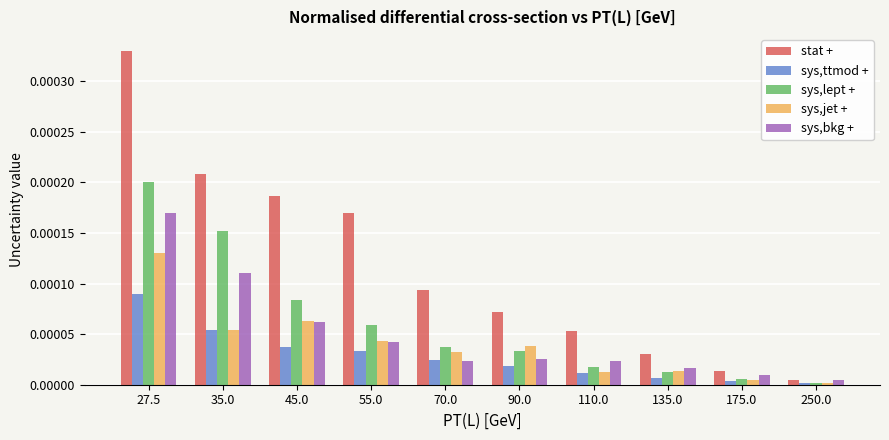

Rank the series by their maximum value, from highest to lowest.

stat +, sys,lept +, sys,bkg +, sys,jet +, sys,ttmod +